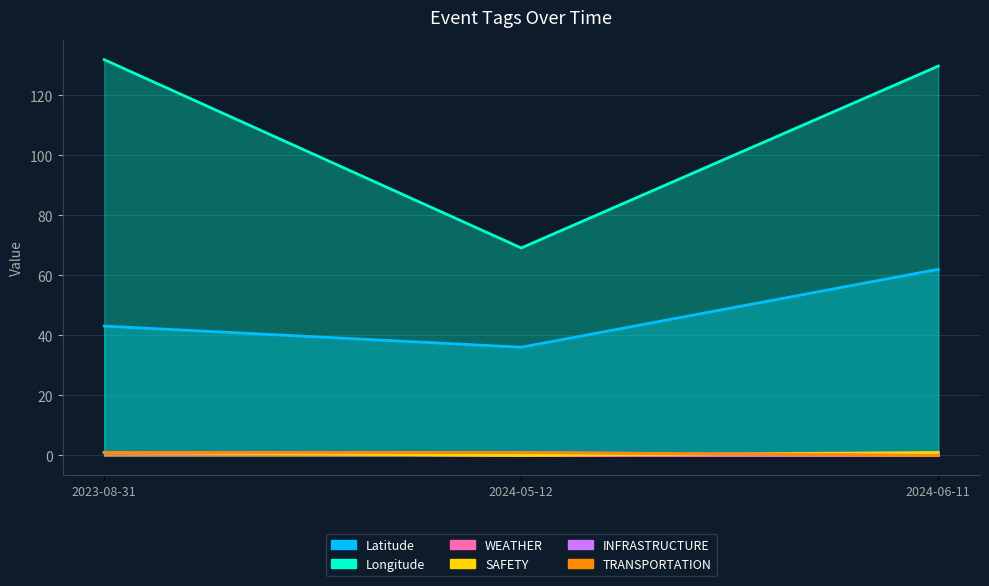

What is the total value across all series at 2023-08-31?

179.0